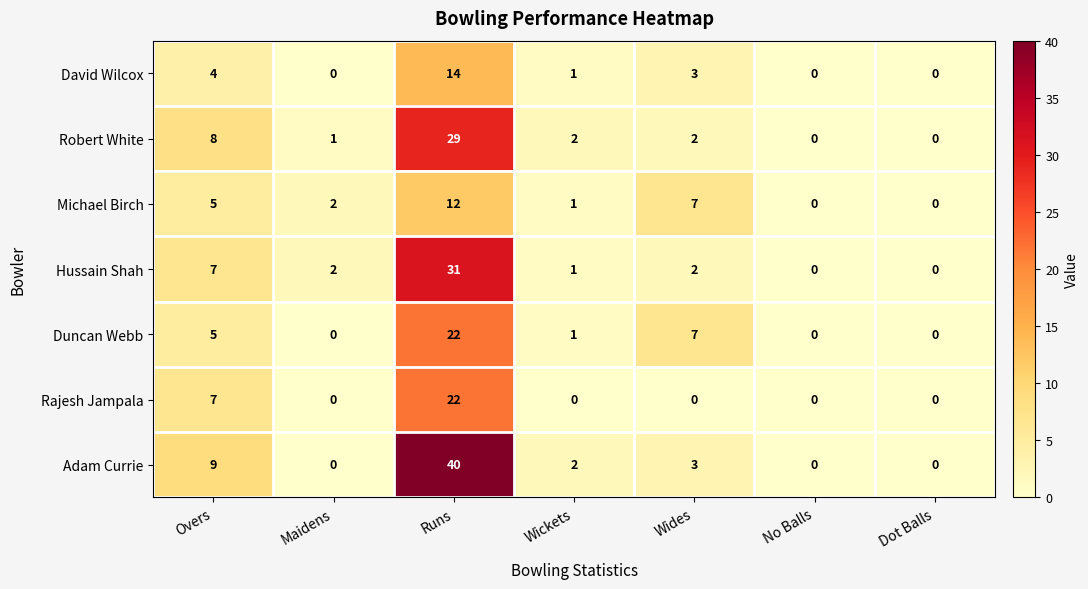

At which category does the chart reach its peak across all series?

Runs